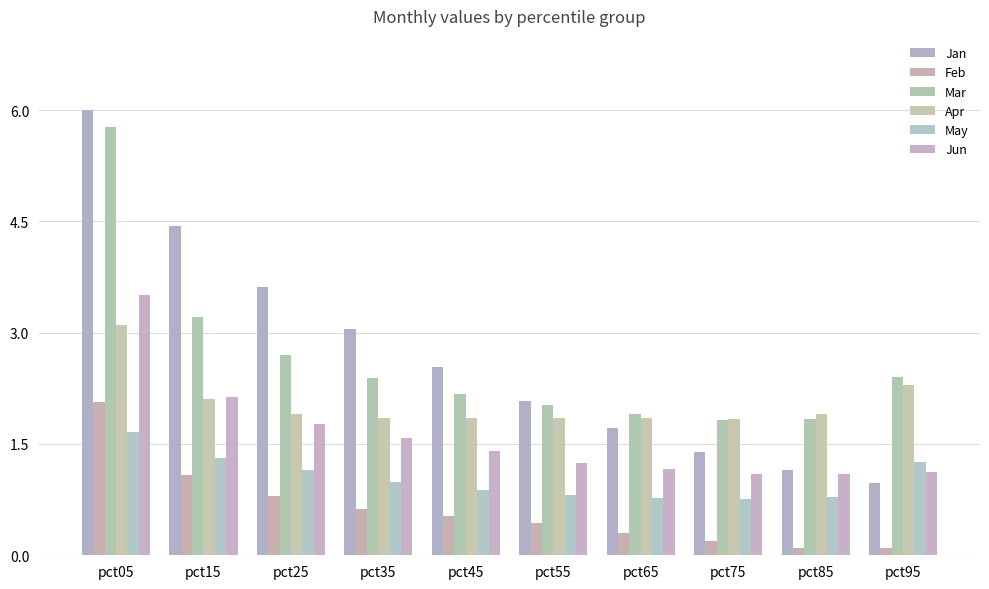

Where does the Mar series first go above 2?

pct05